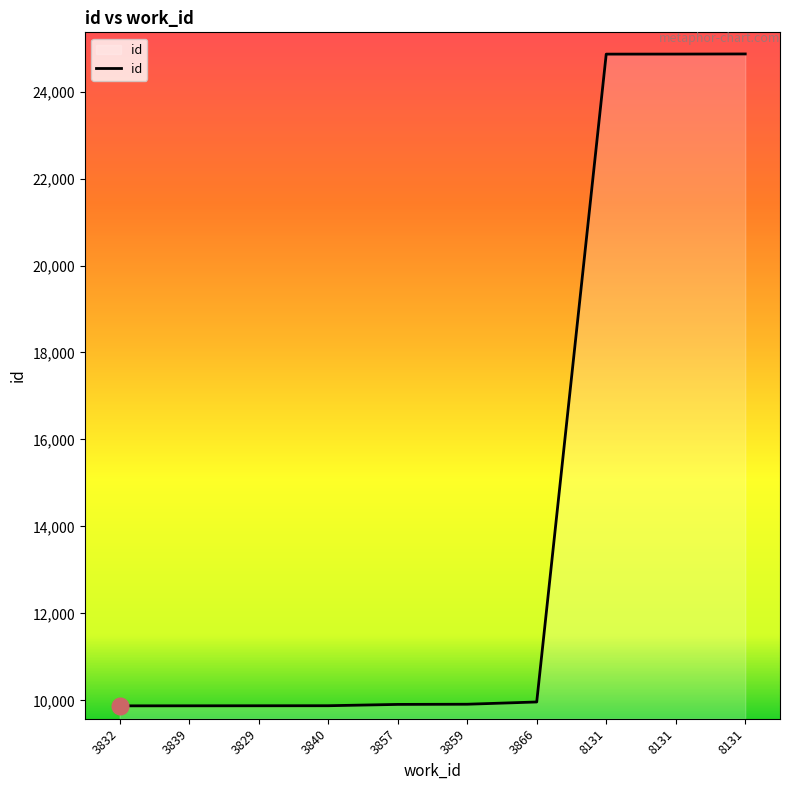

Reading right to left, transcribe all the data shown in this chart.

24865	24862	24861	9963	9911	9907	9877	9876	9875	9874